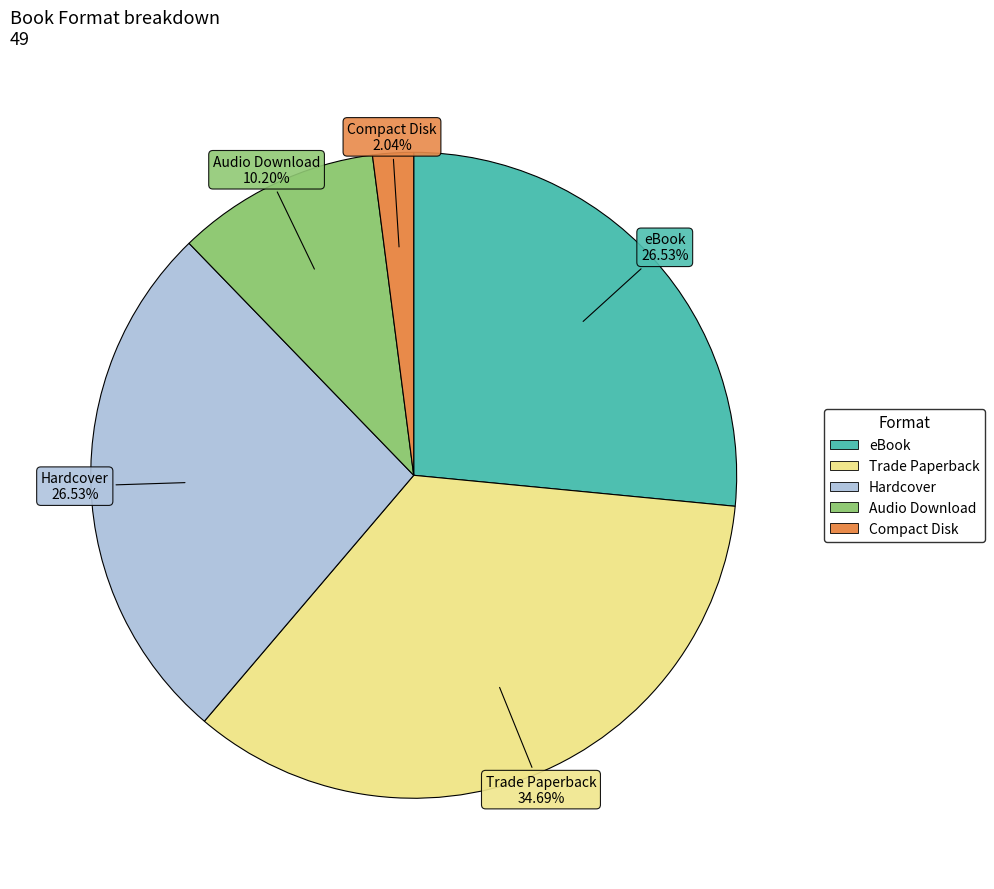

Is the sum of Audio Download and Trade Paperback greater than half?

No